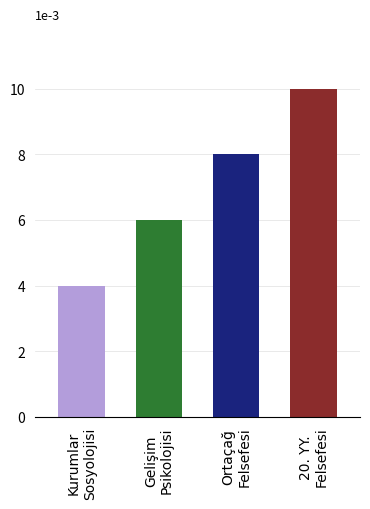

At which label is the value closest to 0?

Kurumlar
Sosyolojisi